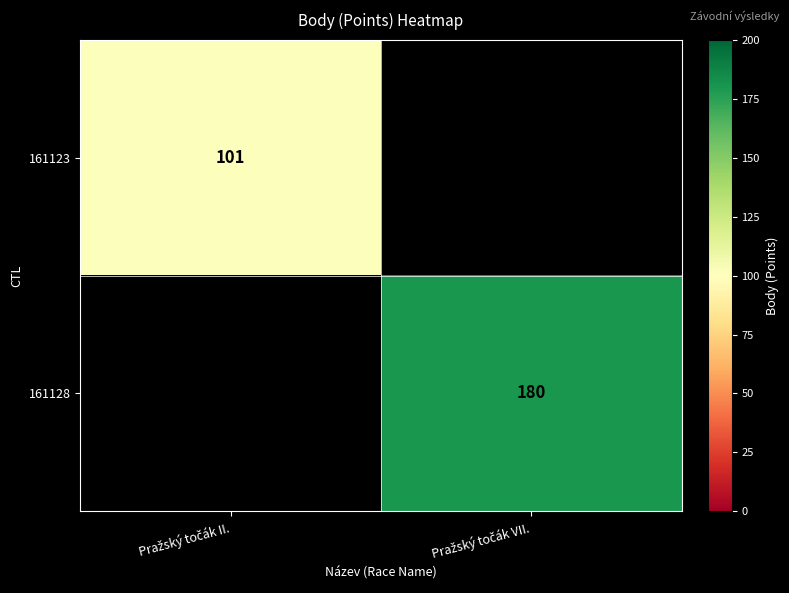

How many positive values does the 161128 series have?

1